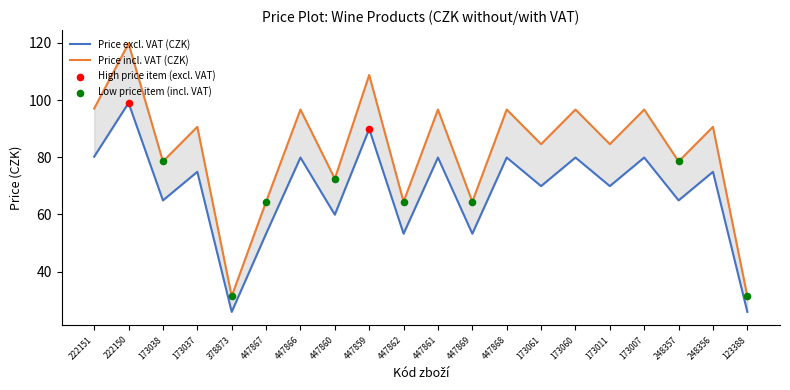

Which series reaches the maximum Y coordinate?

Cena za kus s DPH